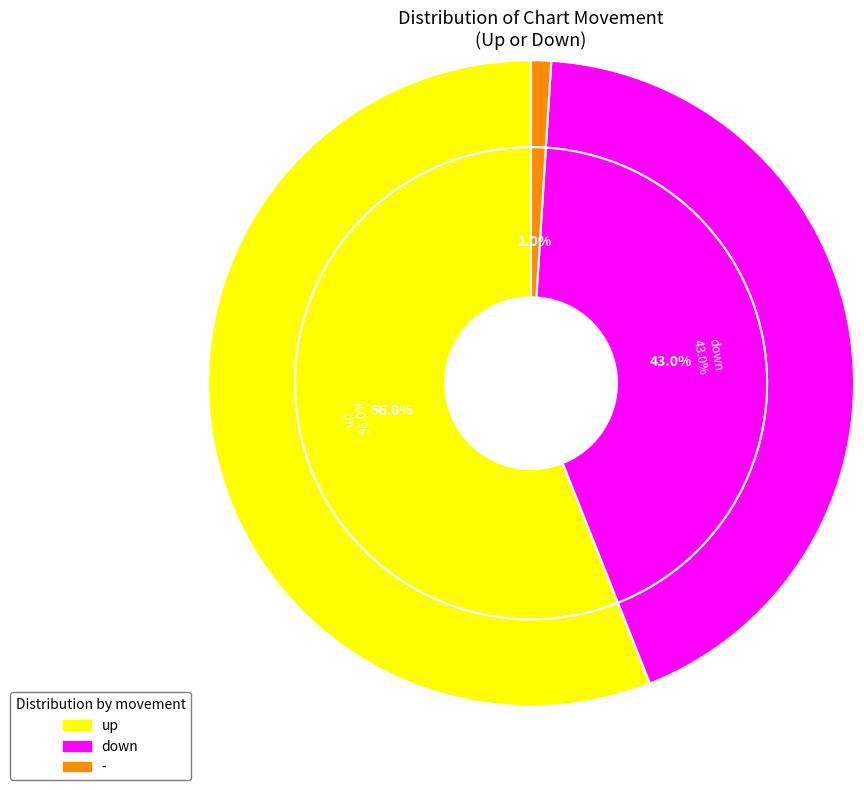

Which slice is the largest?

up